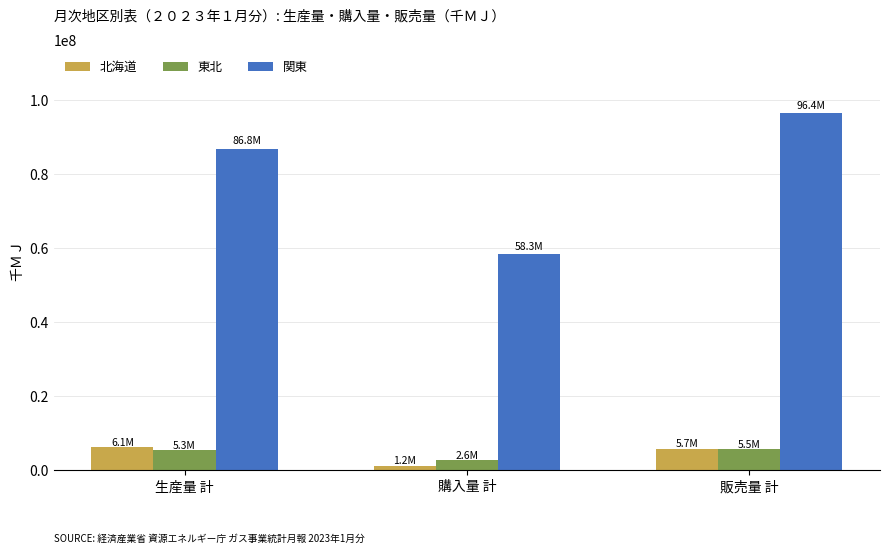

What is the highest value of the 関東 series?

96393217